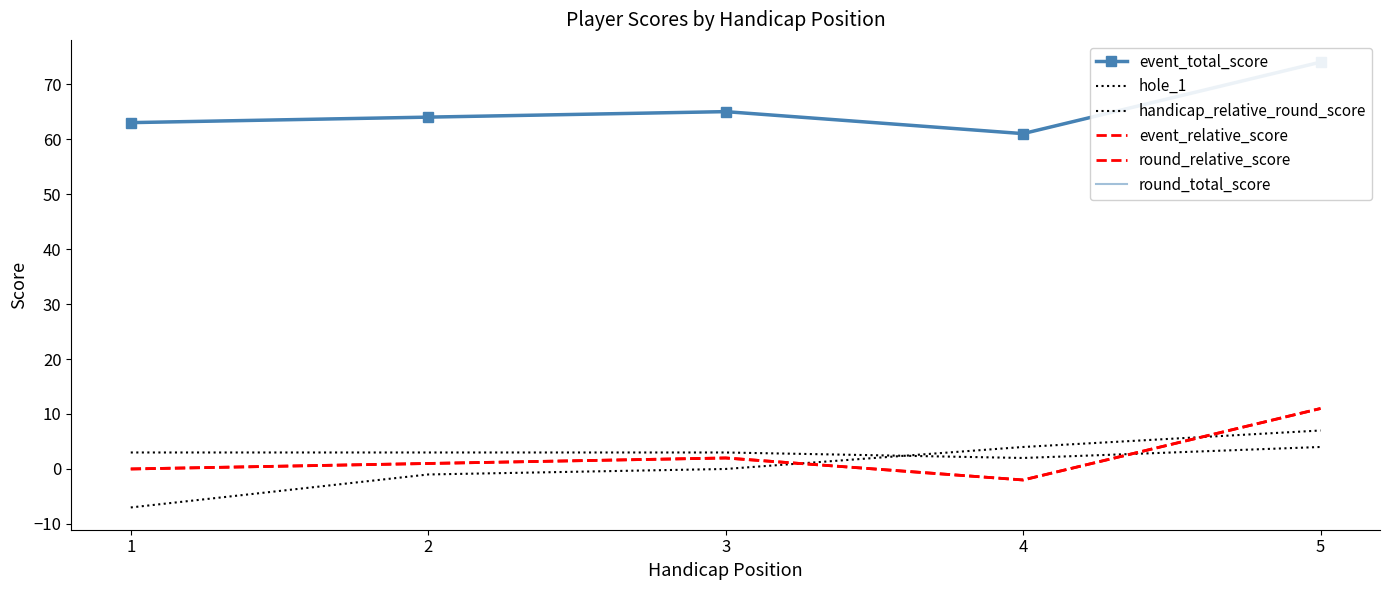

What is the total value across all series at 4?

124